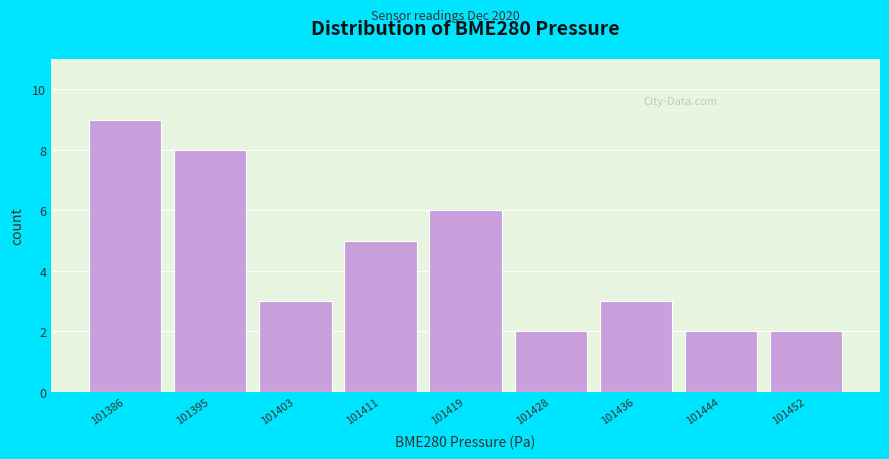

Reading left to right, transcribe this chart: for each bar, give the range it covers on the x-axis and its height. Neither the bar edges nor the heights are printed on the chart, so give them approximately, as read against the axes.

101382 to 101391: 9
101391 to 101399: 8
101399 to 101407: 3
101407 to 101415: 5
101415 to 101424: 6
101424 to 101432: 2
101432 to 101440: 3
101440 to 101448: 2
101448 to 101456: 2